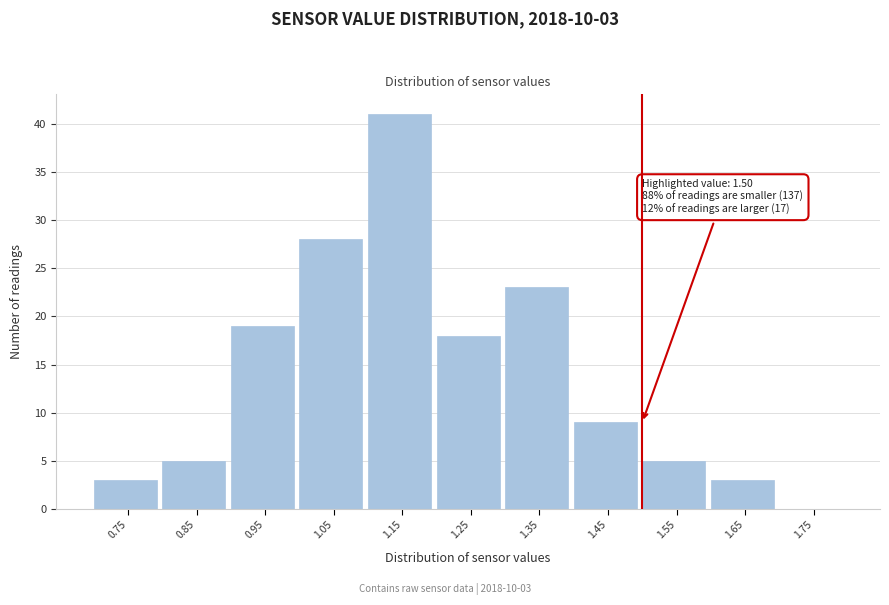

Reading left to right, transcribe all the data shown in this chart.

0.75=3	0.85=5	0.95=19	1.05=28	1.15=41	1.25=18	1.35=23	1.45=9	1.55=5	1.65=3	1.75=0